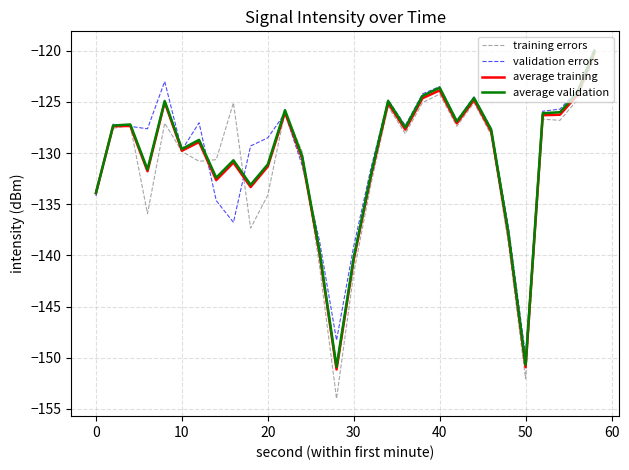

What is the lowest value of the validation errors series?

-149.8